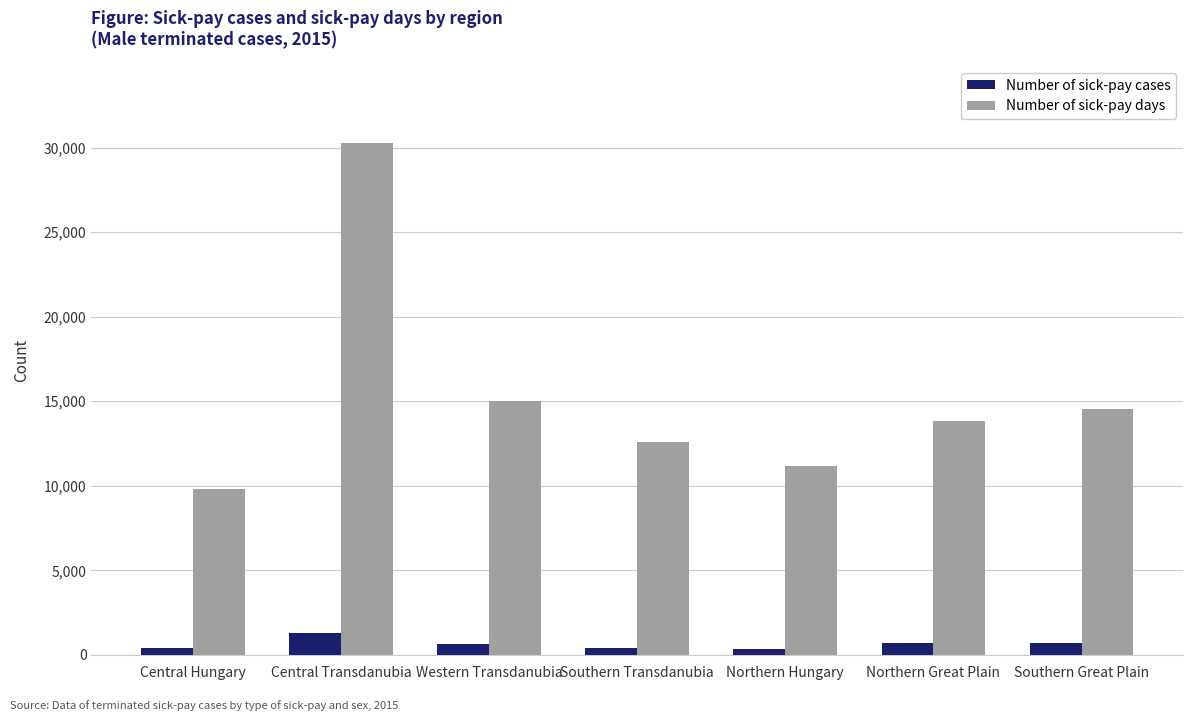

What is the sum of the Number of sick-pay cases values at Northern Great Plain and Southern Transdanubia?

1111